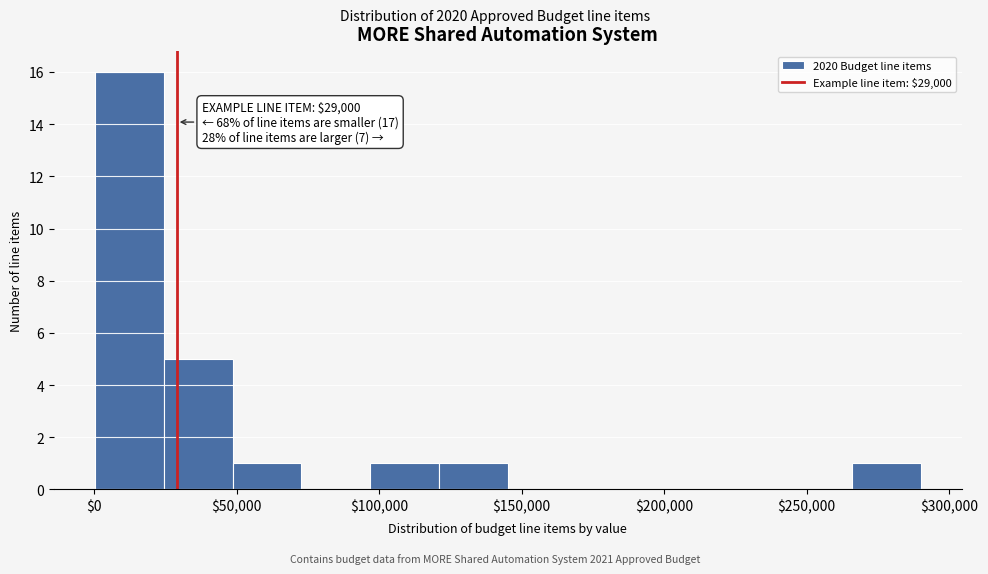

Over which range of the x-axis is the bar tallest?

0 to 25000